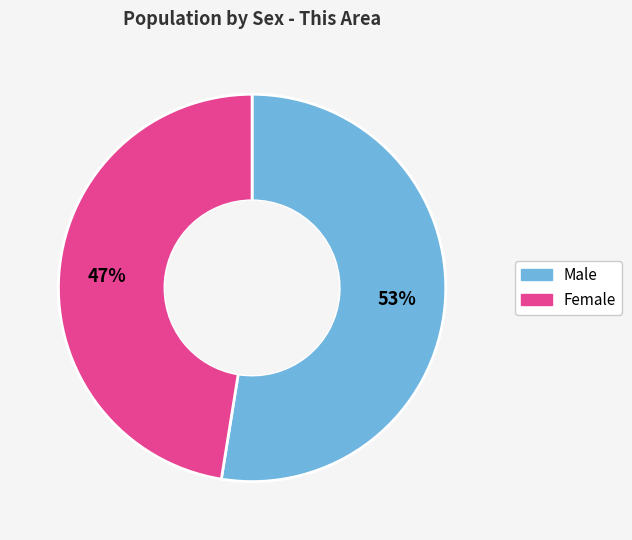

Count the number of slices in the pie.

2